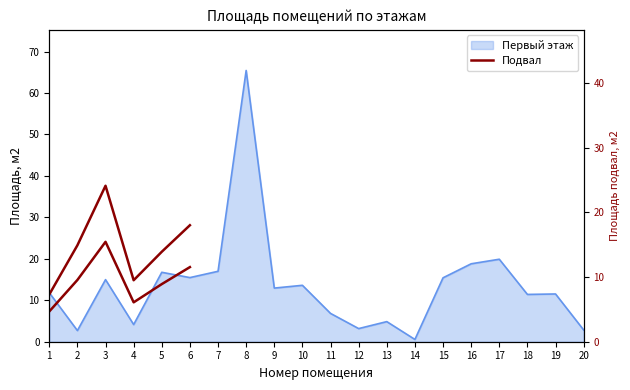

True or false: Подвал (право) and Подвал intersect in this chart.

False